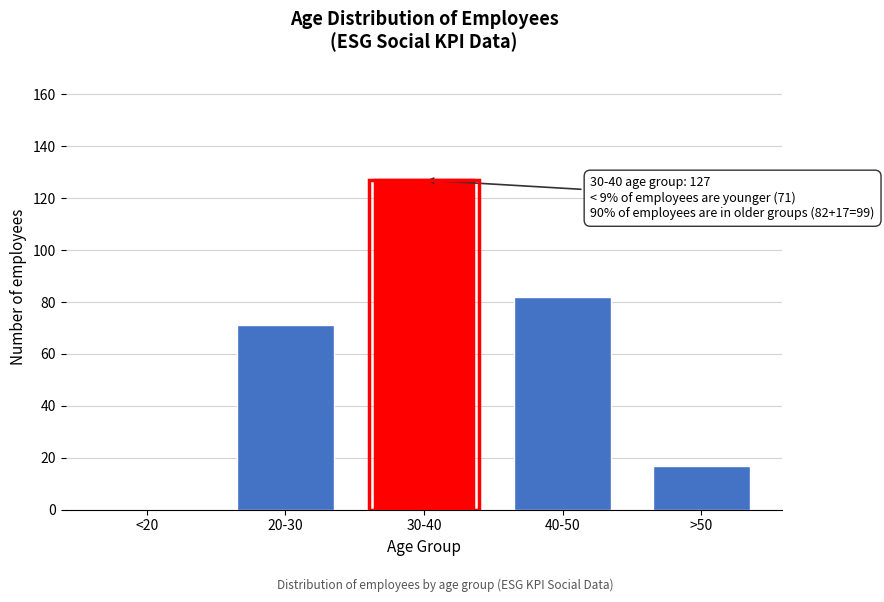

Reading right to left, extract all data points from this chart.

>50=17	40-50=82	30-40=127	20-30=71	<20=0